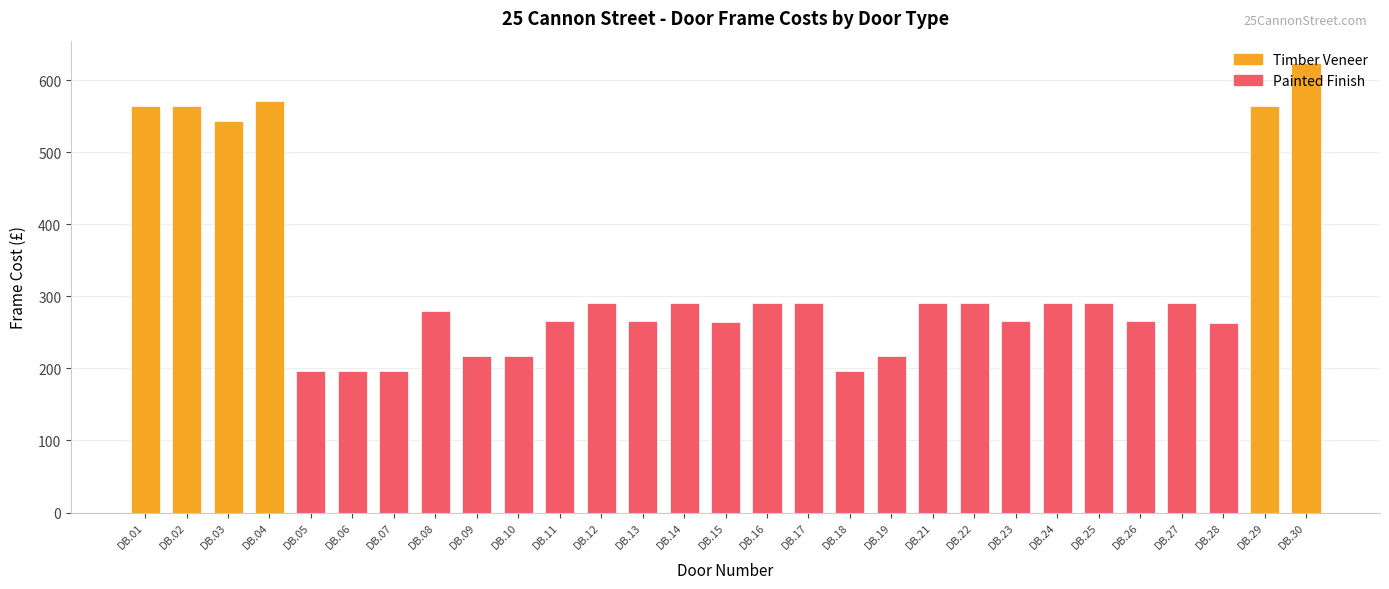

The chart shows a value of 290.2 at DB.12. True or false?

True